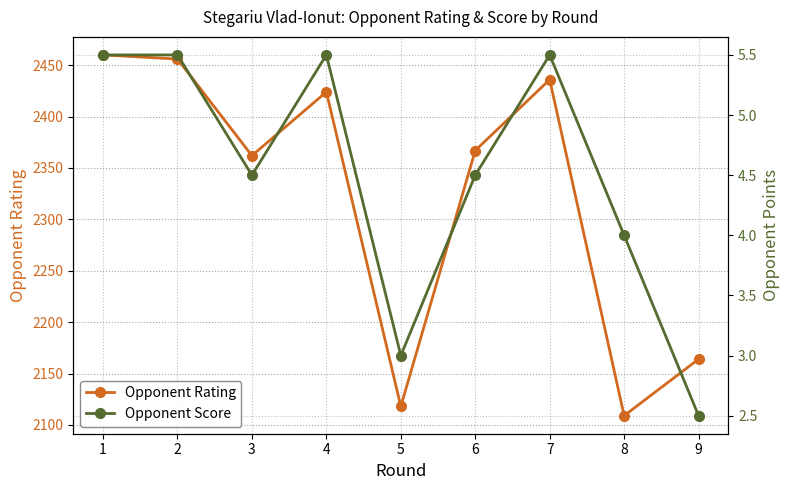

How many data points in Opponent Rating are above 2367?

4